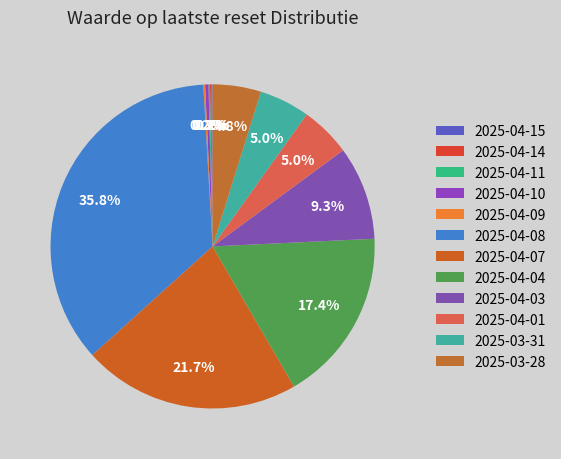

How many segments does this pie chart have?

12